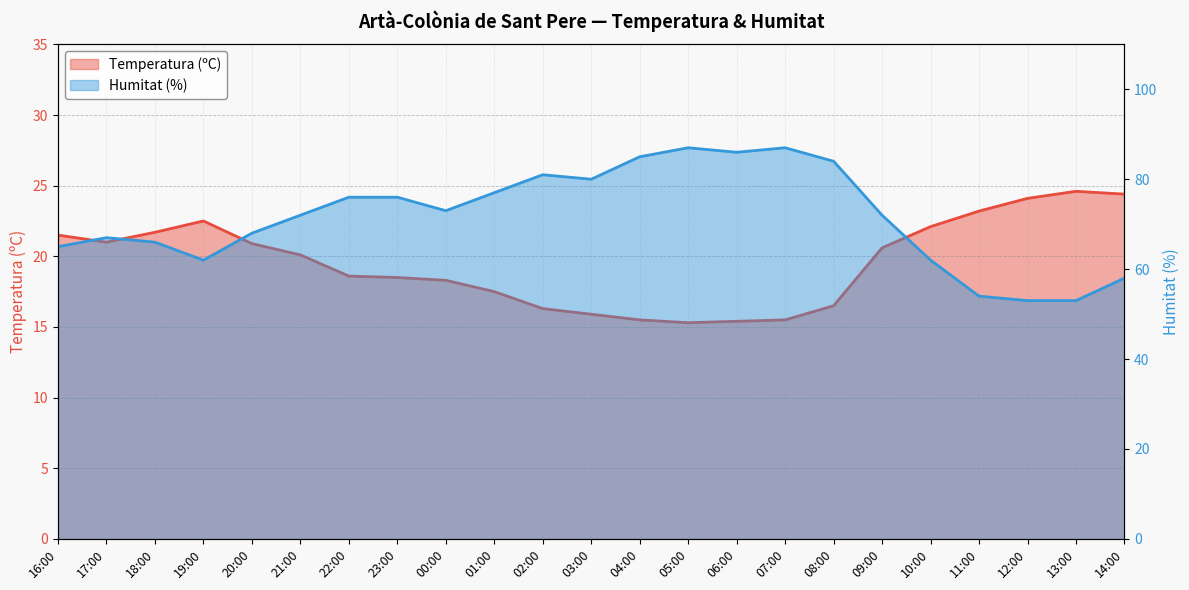

Reading right to left, list all the values displayed in this chart.

Temperatura (ºC): 24.4	24.6	24.1	23.2	22.1	20.6	16.5	15.5	15.4	15.3	15.5	15.9	16.3	17.5	18.3	18.5	18.6	20.1	20.9	22.5	21.7	21.0	21.5
Humitat (%): 58.0	53.0	53.0	54.0	62.0	72.0	84.0	87.0	86.0	87.0	85.0	80.0	81.0	77.0	73.0	76.0	76.0	72.0	68.0	62.0	66.0	67.0	65.0